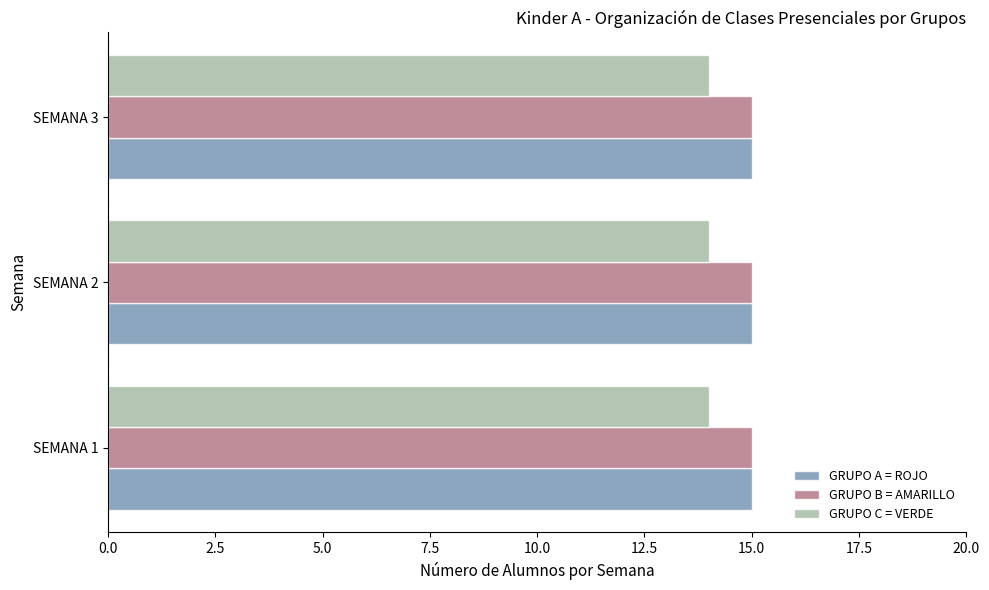

Is the value of GRUPO C = VERDE at SEMANA 3 greater than the value of GRUPO B = AMARILLO at SEMANA 2?

No